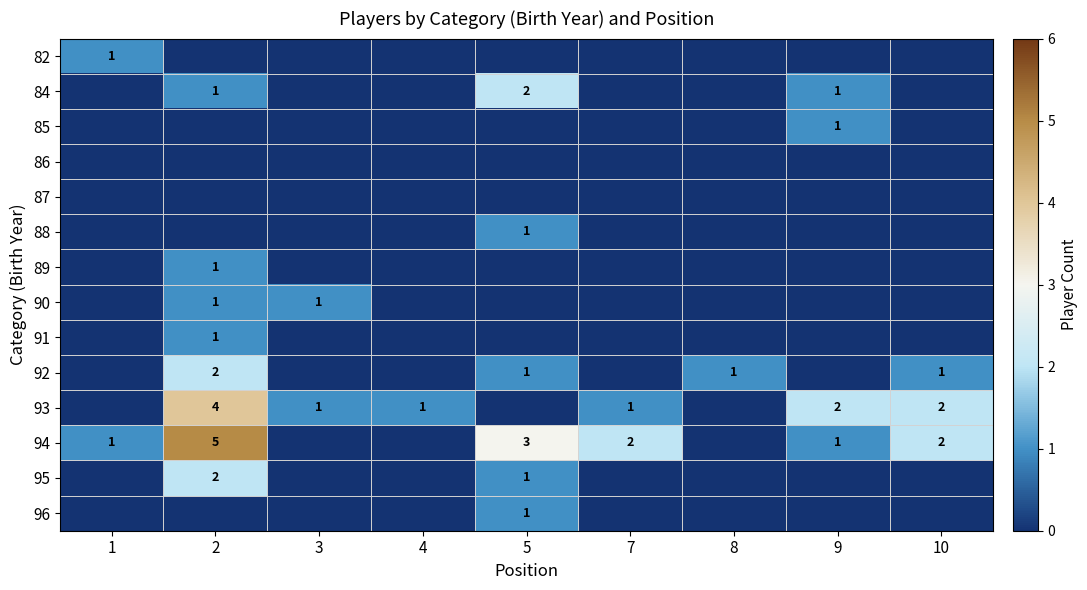

Is it true that 95 equals 0 at 4?

True